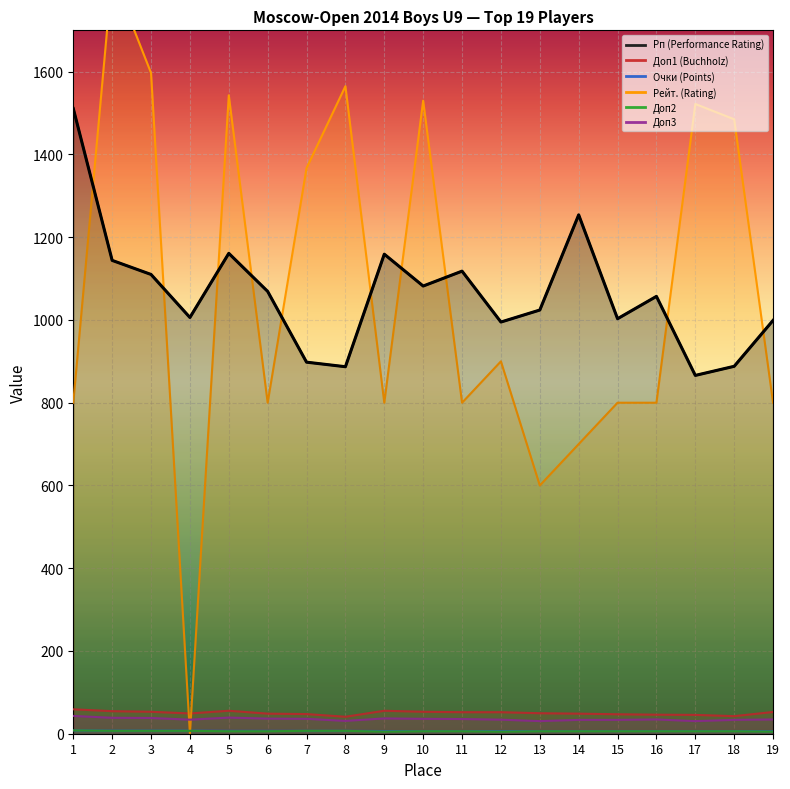

The Очки (Points) series shows 6.5 at 17. True or false?

True